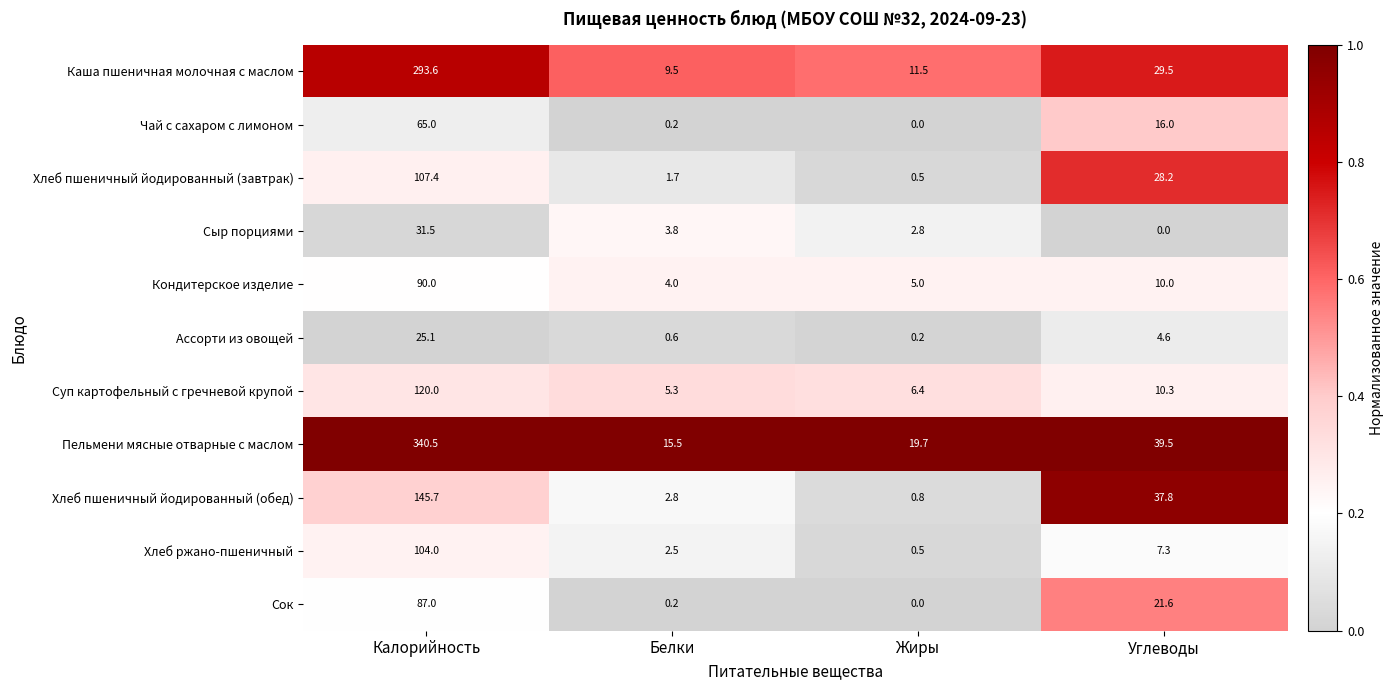

Where does the Пельмени мясные отварные с маслом series first go above 39?

Калорийность